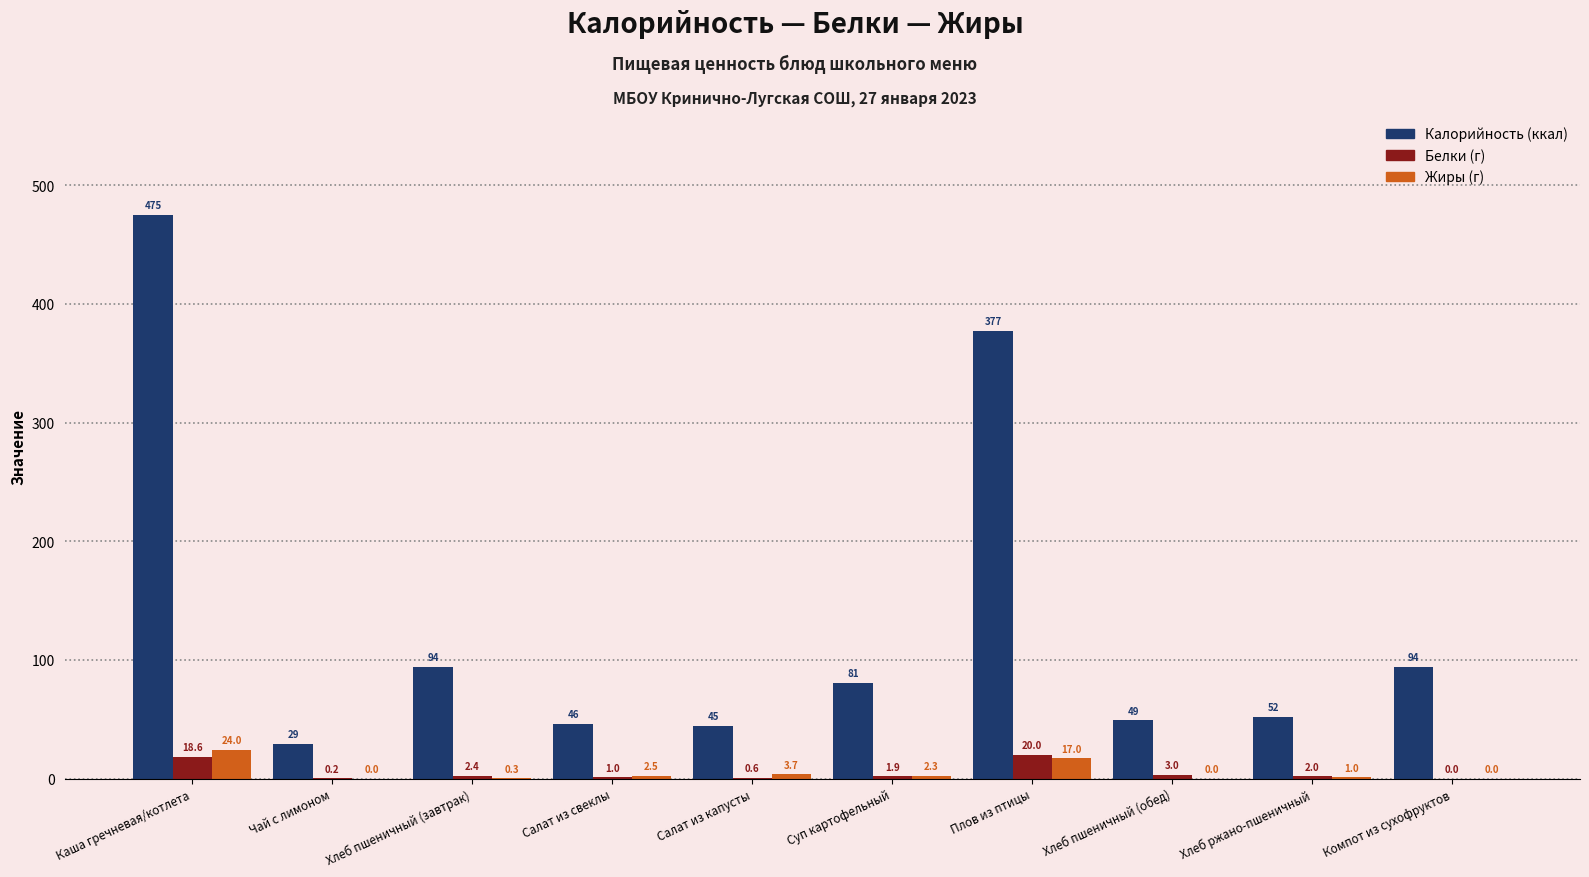

Which label corresponds to the largest value in the chart?

Каша гречневая/котлета